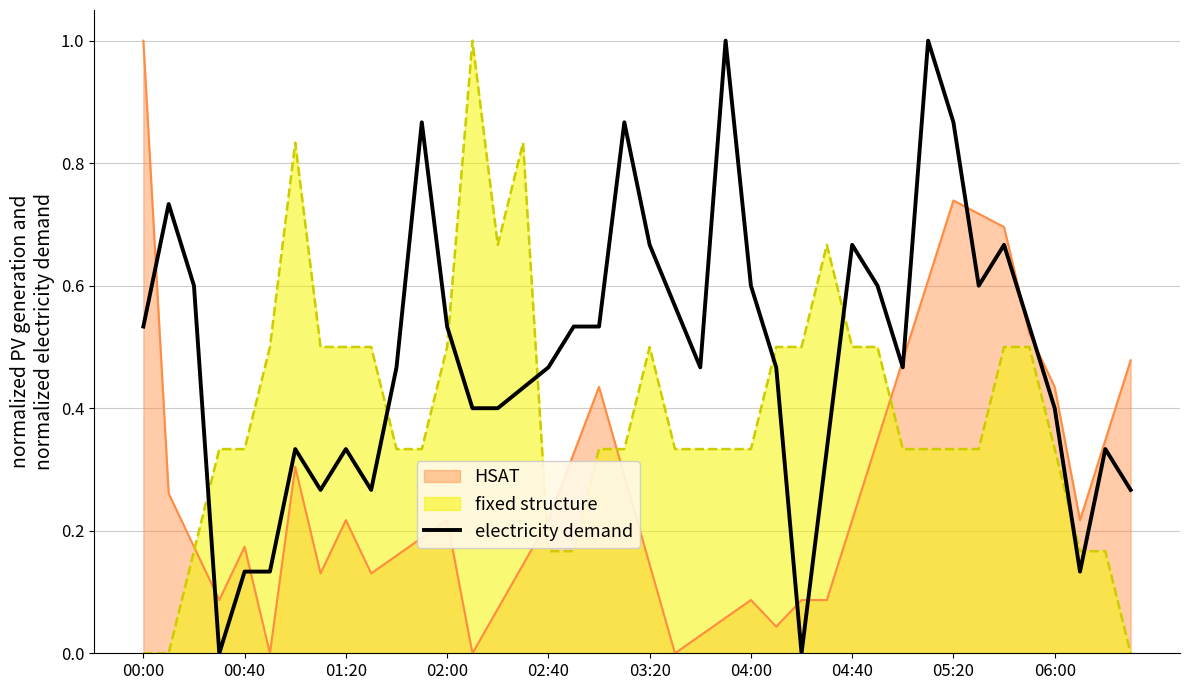

List the series in order of their overall mean, lowest first.

HSAT, fixed structure, electricity demand